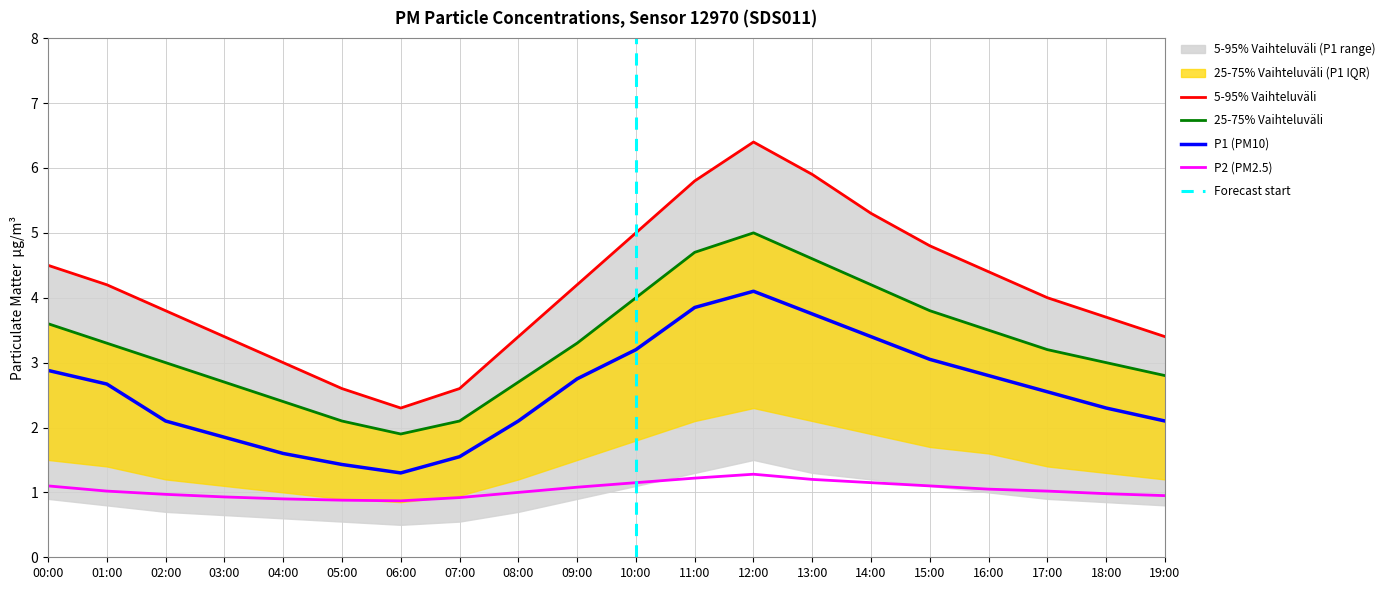

Which series has the widest spread of values?

P1_upper